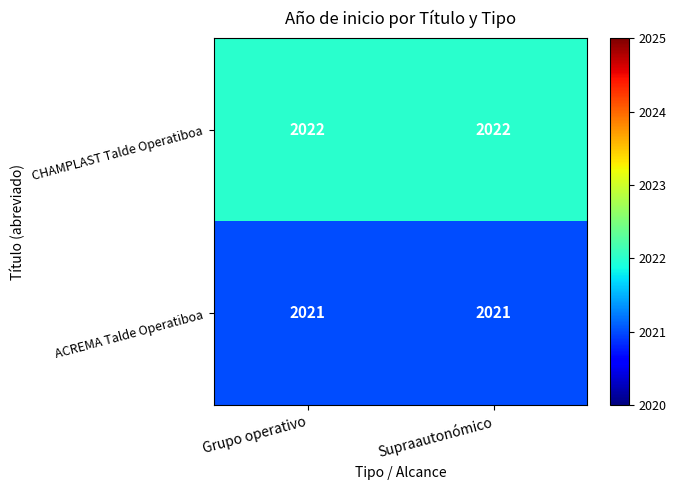

Rank the series at Grupo operativo from highest to lowest value.

CHAMPLAST Talde Operatiboa, ACREMA Talde Operatiboa